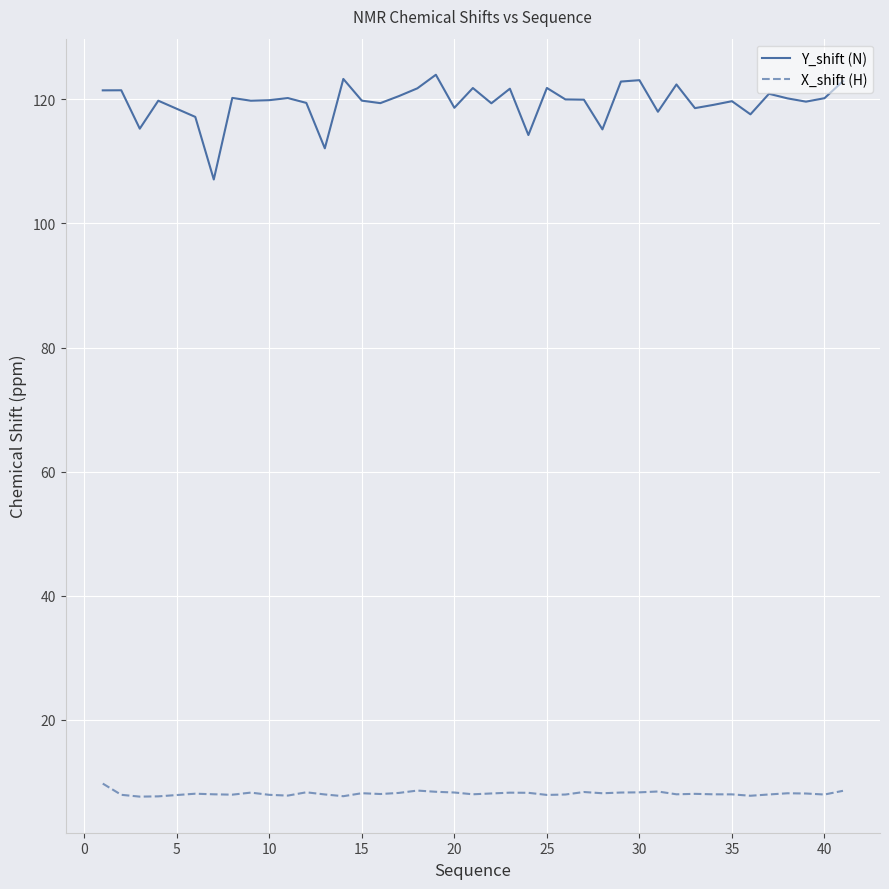

True or false: Y_shift (N) and X_shift (H) cross at least once.

False